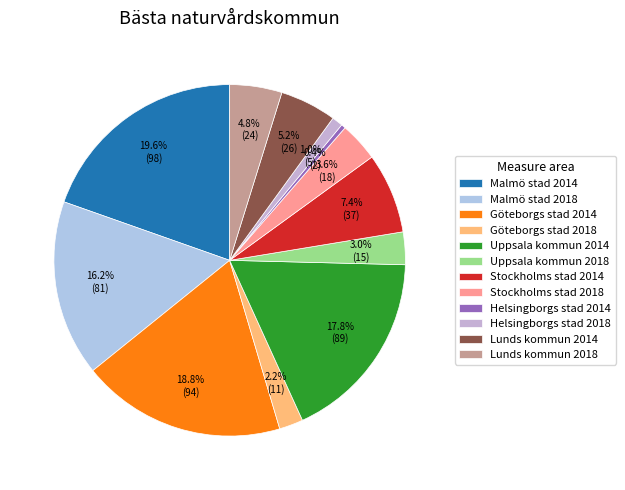

What portion of the pie excludes Lunds kommun 2018?

95.2%